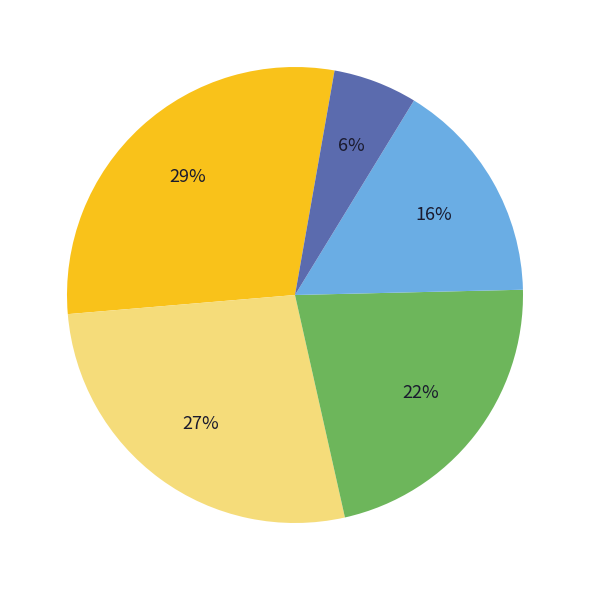

Does any single category account for the majority?

No